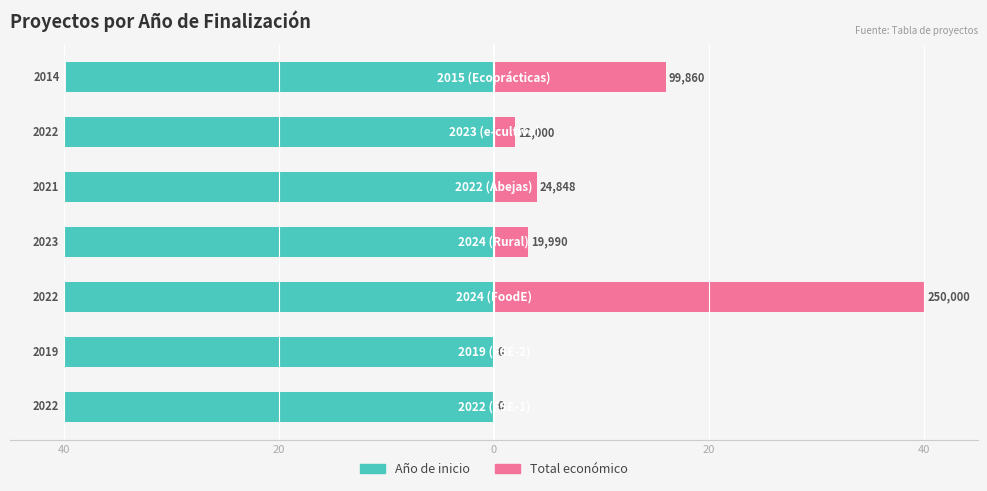

What are all the series names shown in the legend?

Año de inicio, Total económico